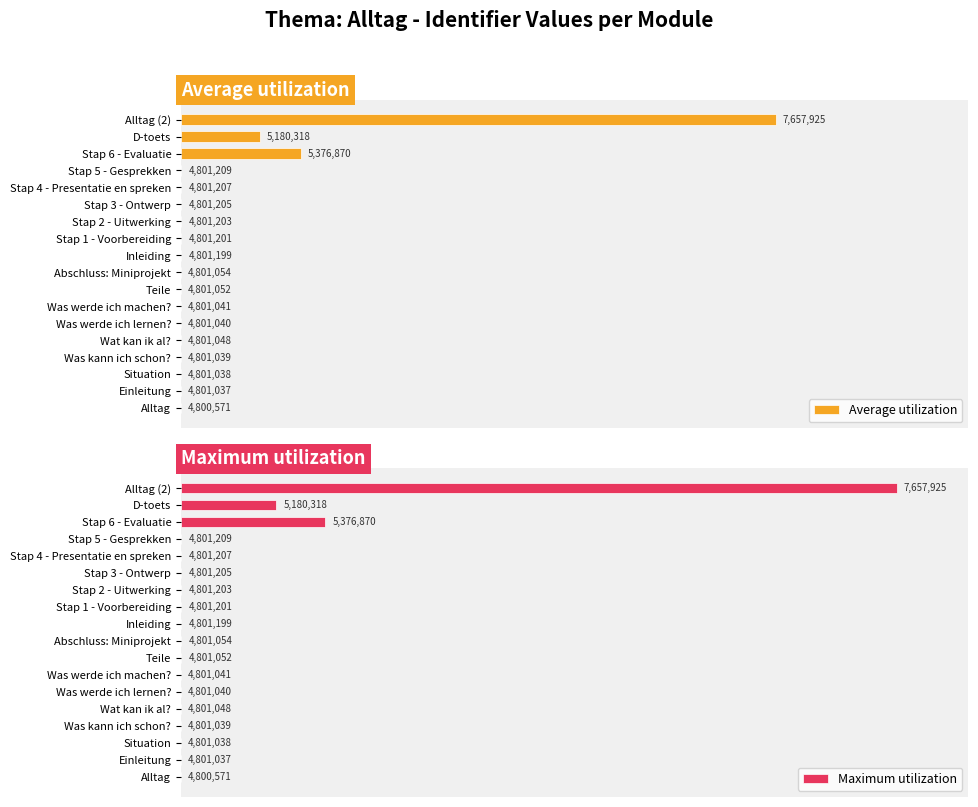

Does the chart contain stacked bars?

No